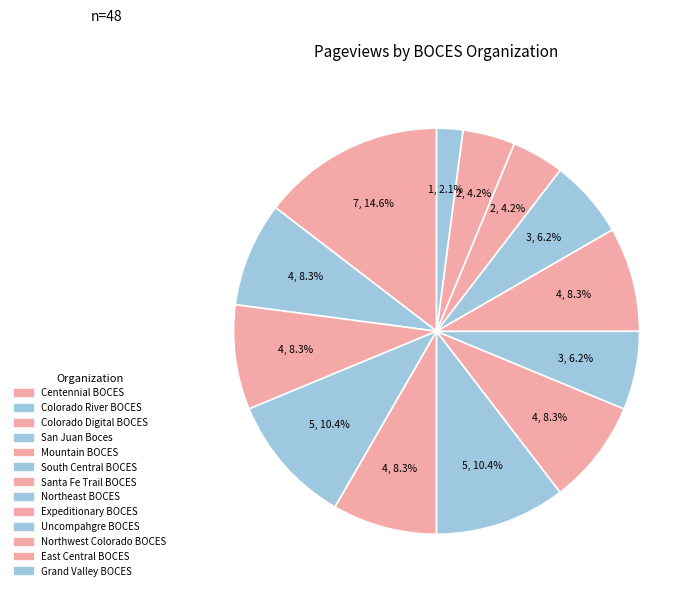

Count the number of slices in the pie.

13